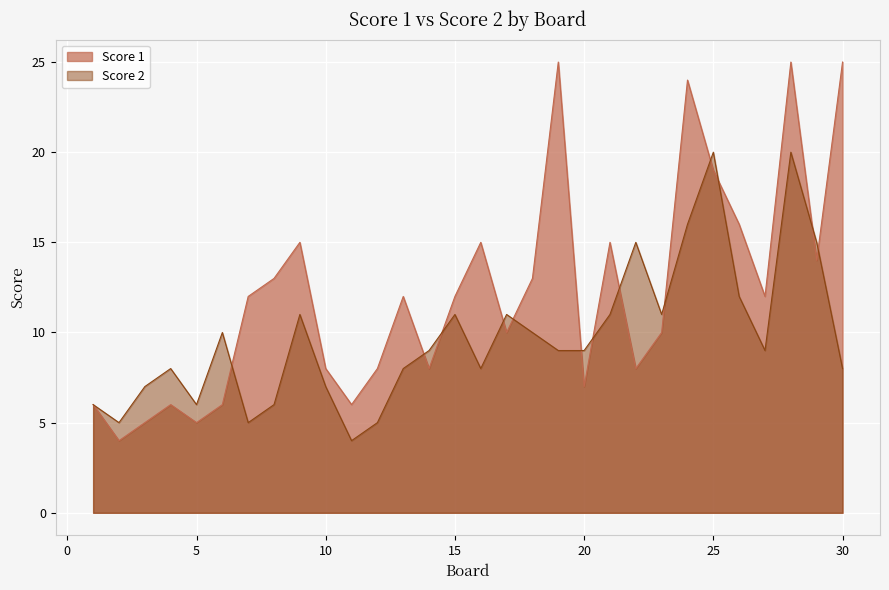

How many data points in Score 1 are above 12?

12